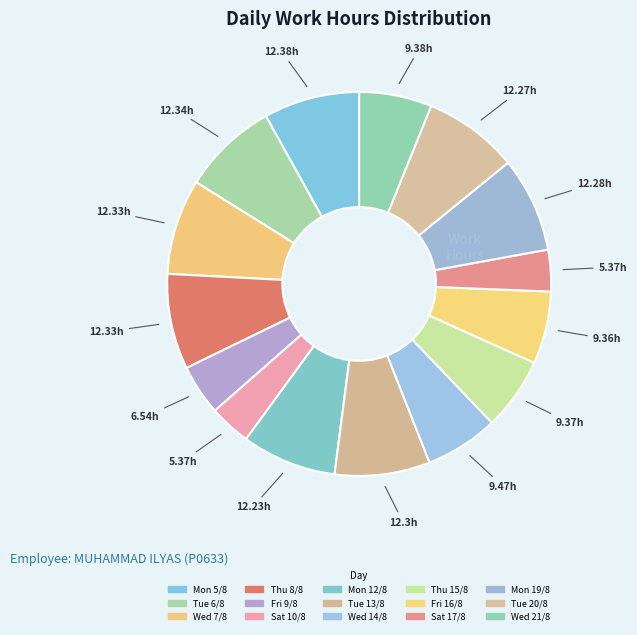

The Thu 15/8 slice represents 6% of the pie. True or false?

True